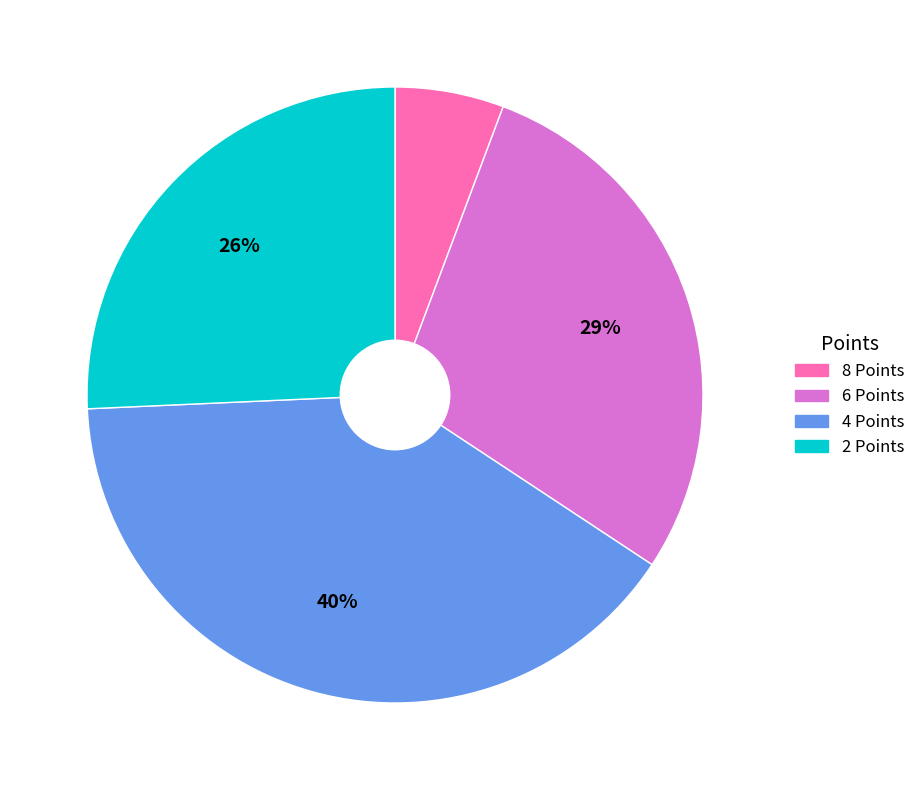

What percentage is the 2 Points slice, to the nearest percent?

26%